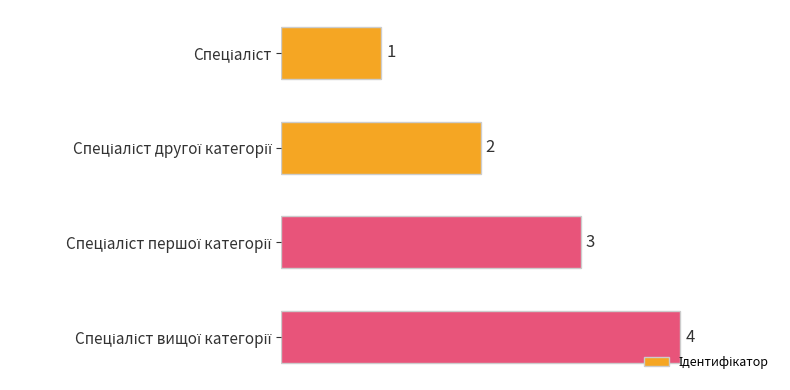

How many bars are there in total?

4